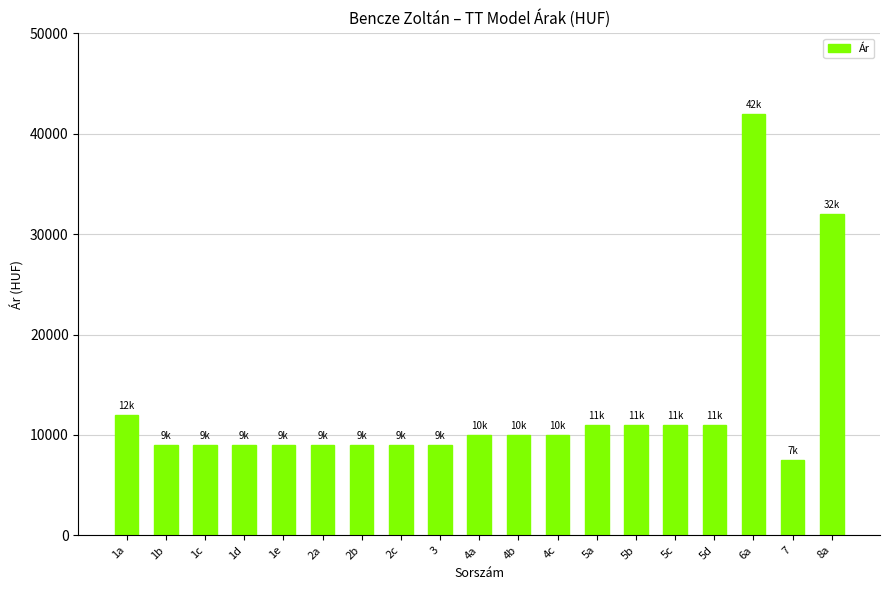

The value at 7 is 7500. True or false?

True